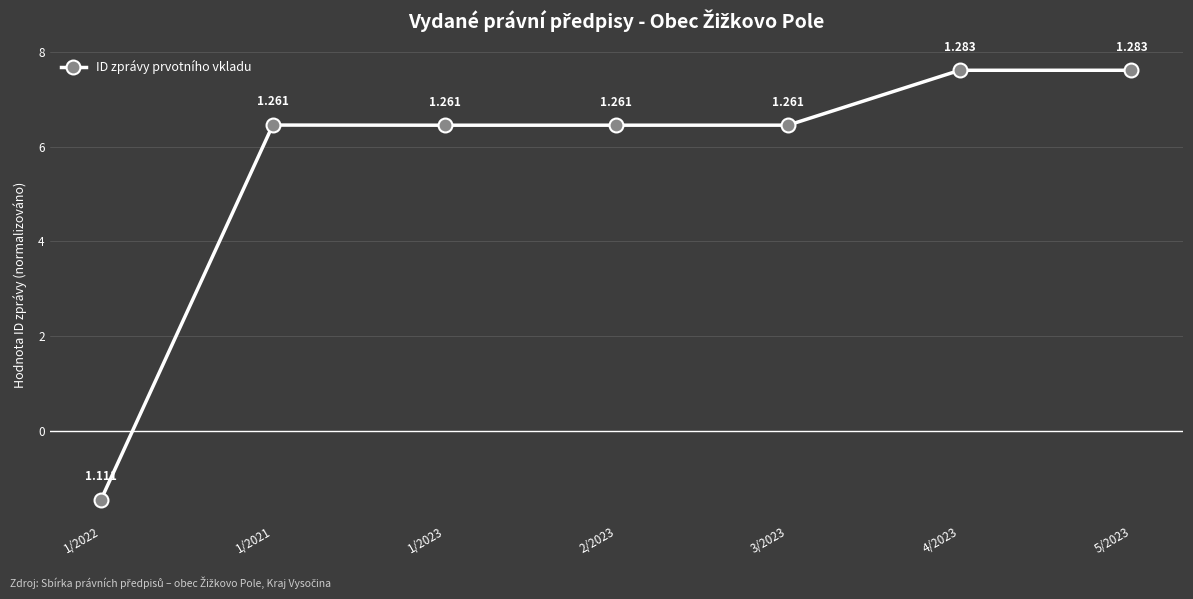

True or false: the data has more than 2 interior local peaks.

False